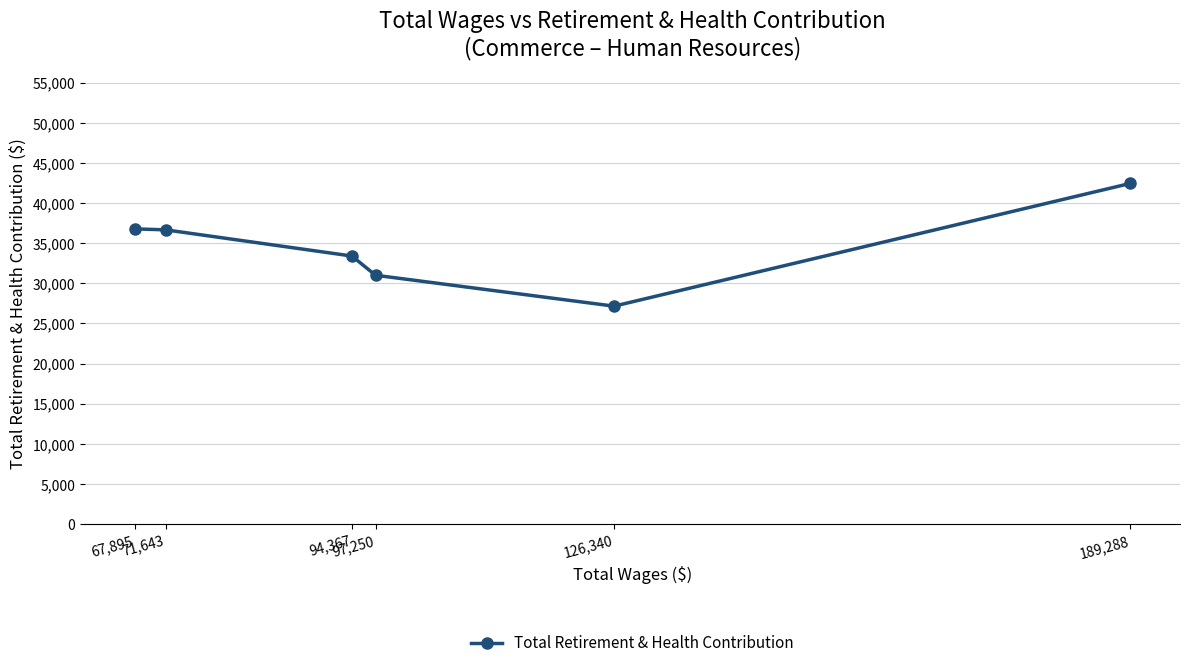

What is the average value?

34572